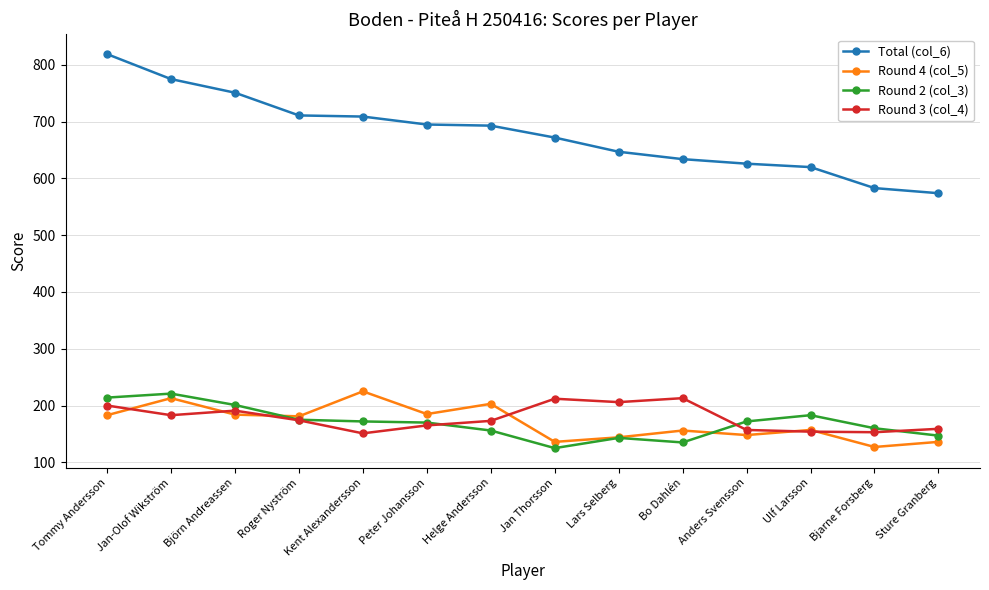

True or false: Round 3 (col_4) and Total (col_6) intersect in this chart.

False